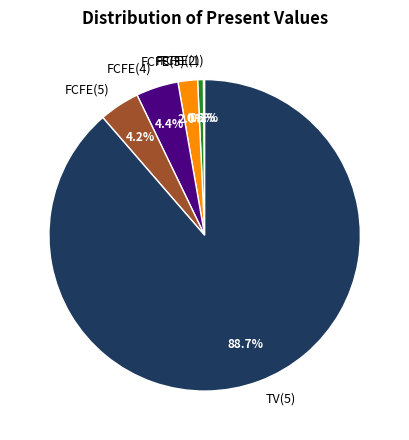

What is the largest slice in the pie chart?

TV(5)